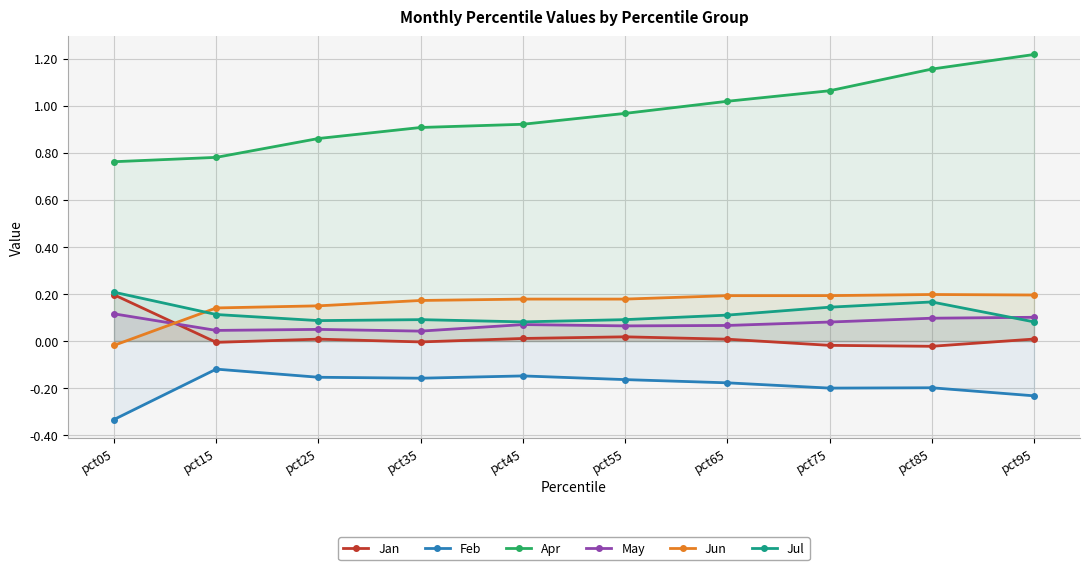

True or false: Apr and Feb cross at least once.

False